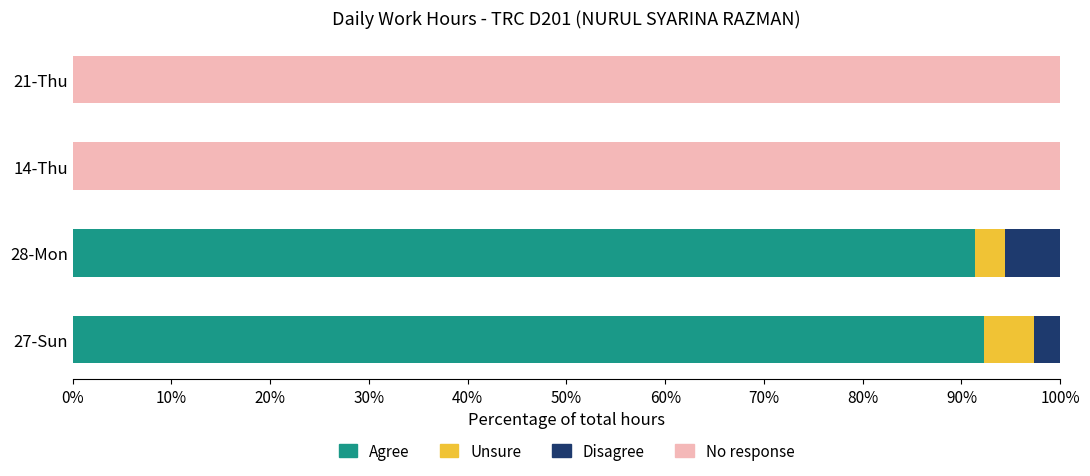

Which series changed the most between 27-Sun and 28-Mon?

Unsure